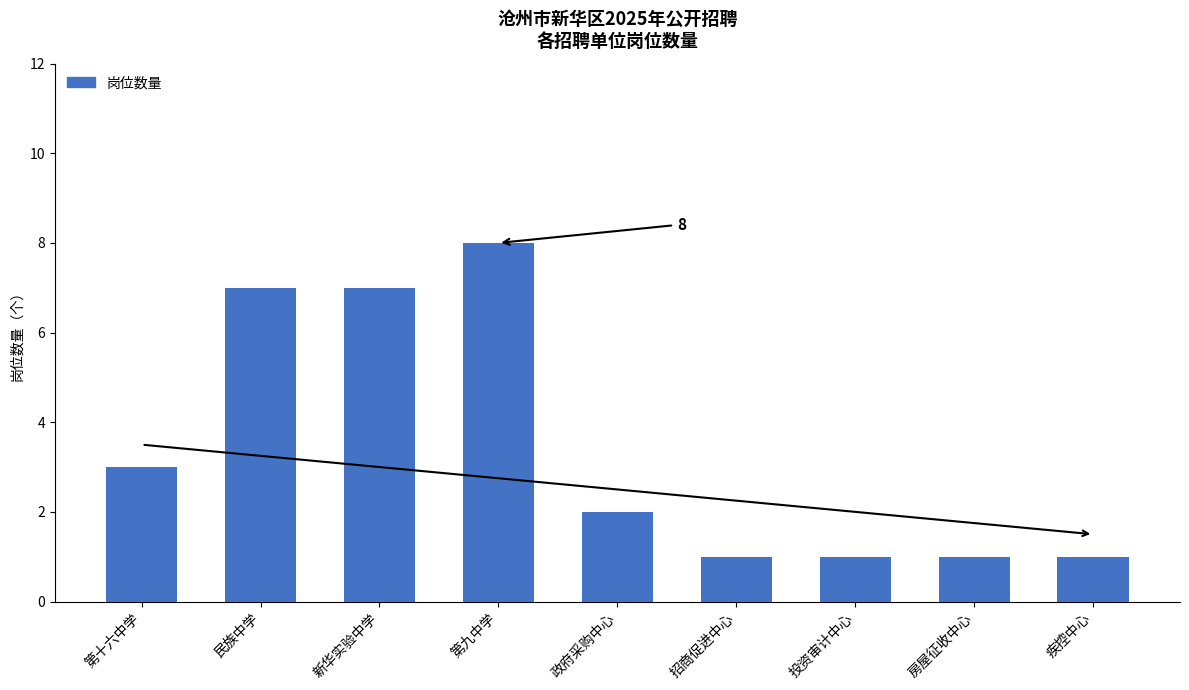

What is the average value?

3